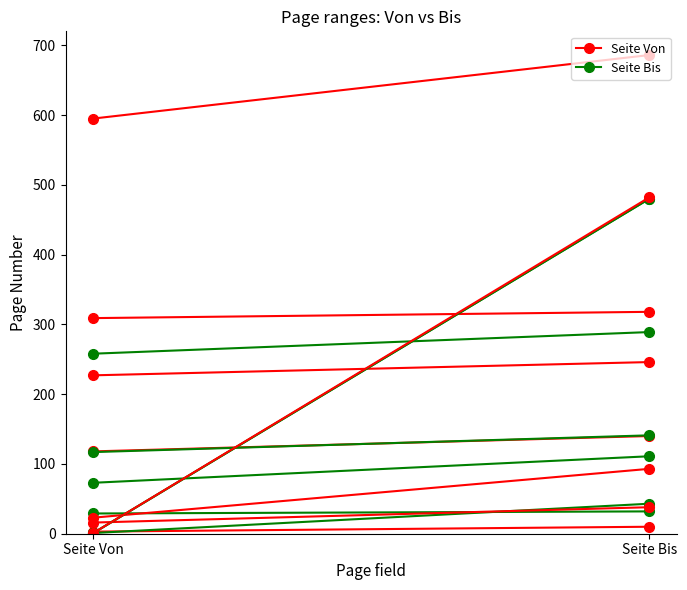

At how many categories does at least one series exceed 144?

2